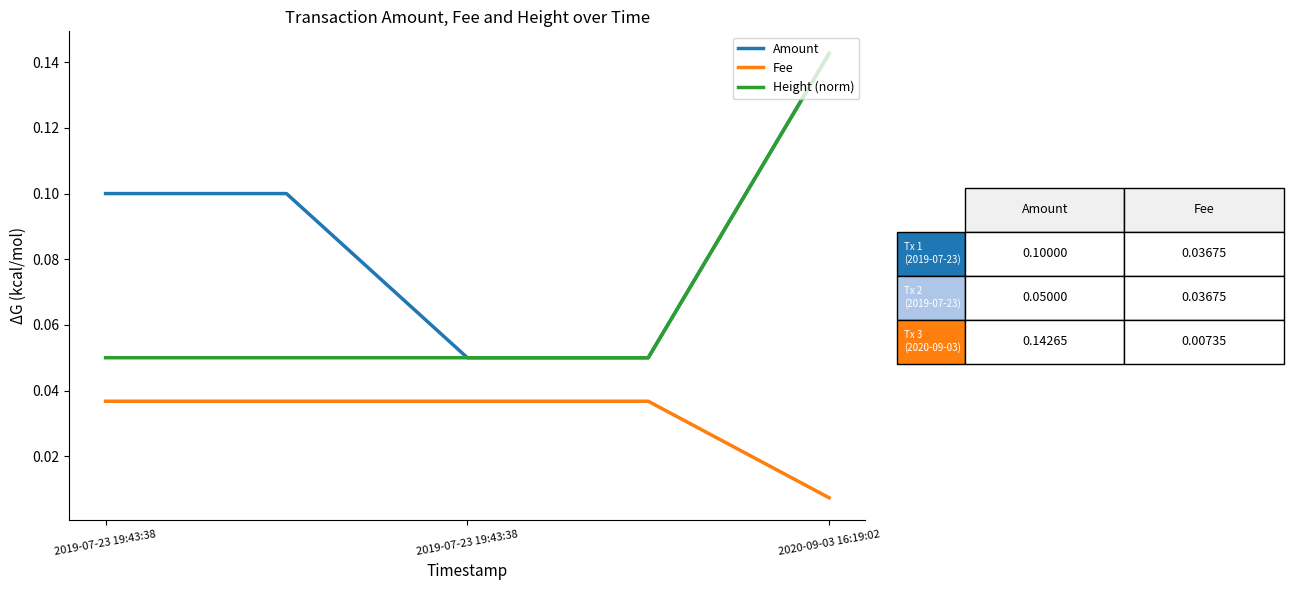

List the series in order of their overall mean, highest first.

Amount, Height (norm), Fee